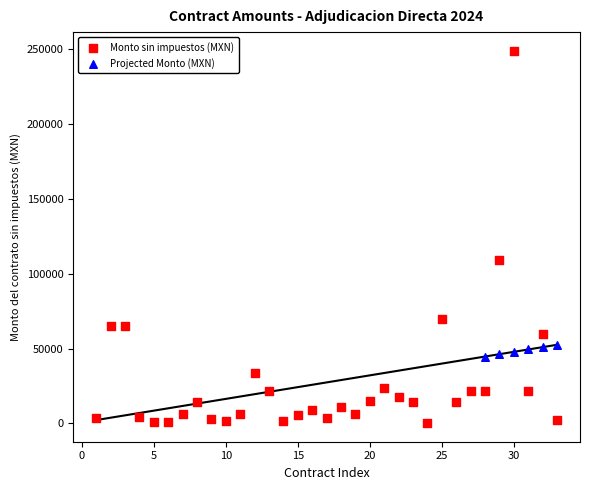

Which series has the widest spread of Y values?

Monto sin impuestos (MXN)